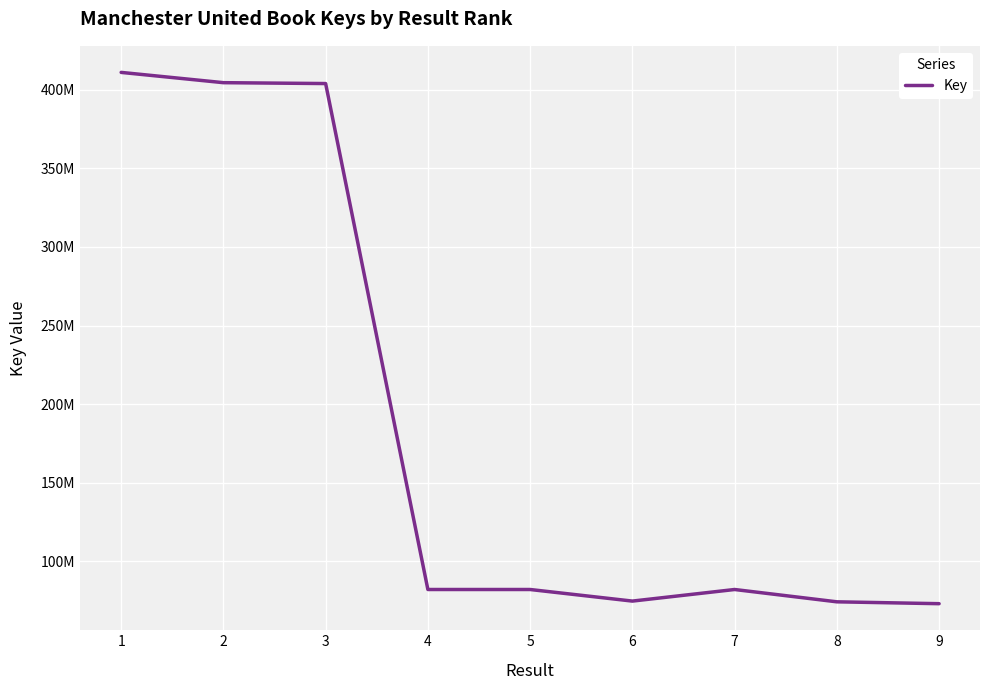

List the labels in order of value, largest first.

1, 2, 3, 4, 5, 7, 6, 8, 9